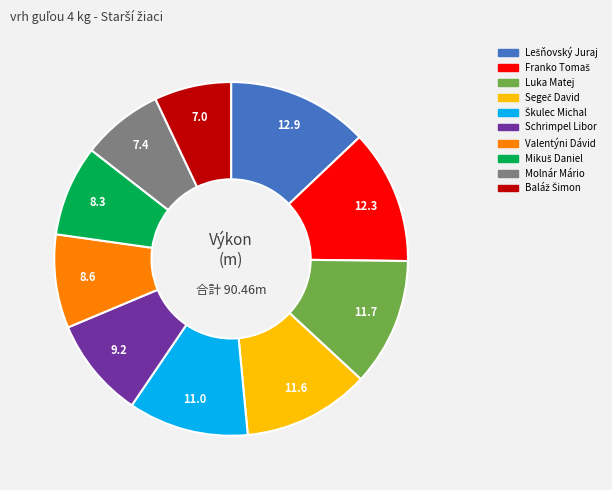

Is it true that Luka Matej is 23% of the pie?

False